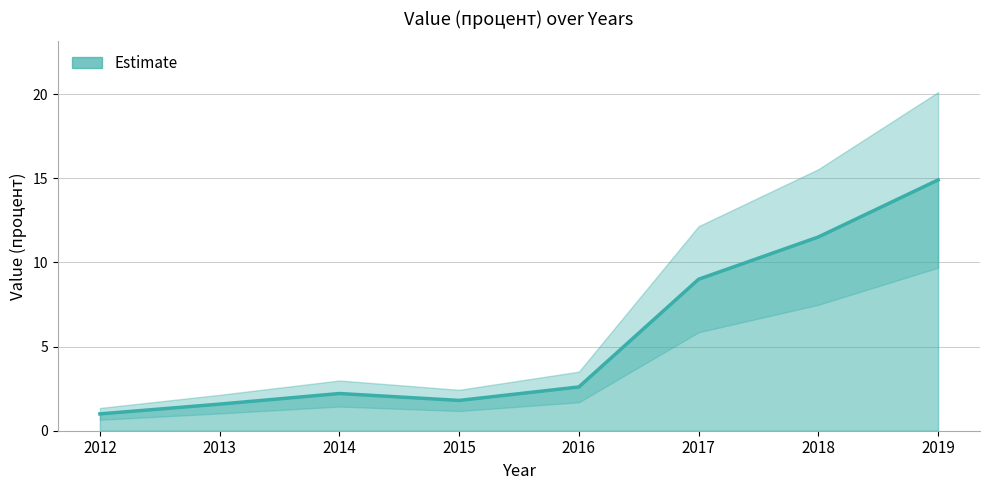

How many lines are shown in the chart?

1